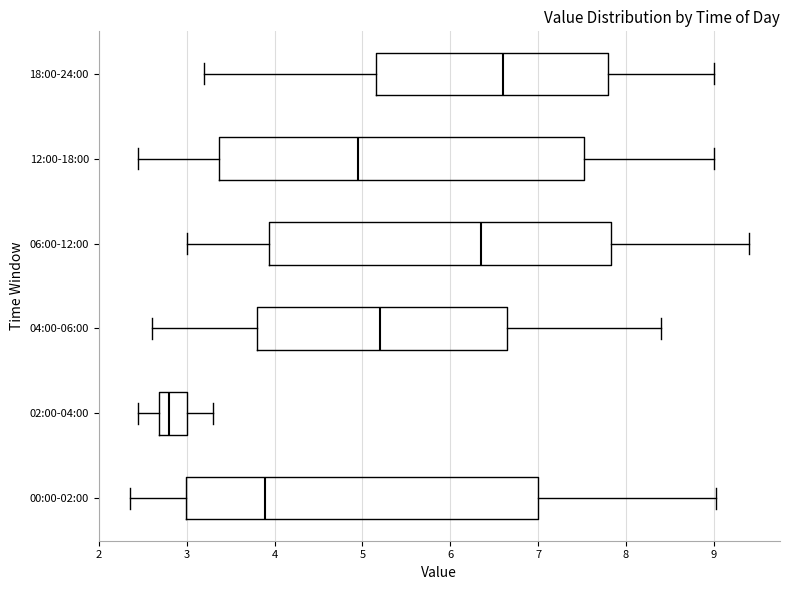

Which box's median line is the furthest to the right?

18:00-24:00